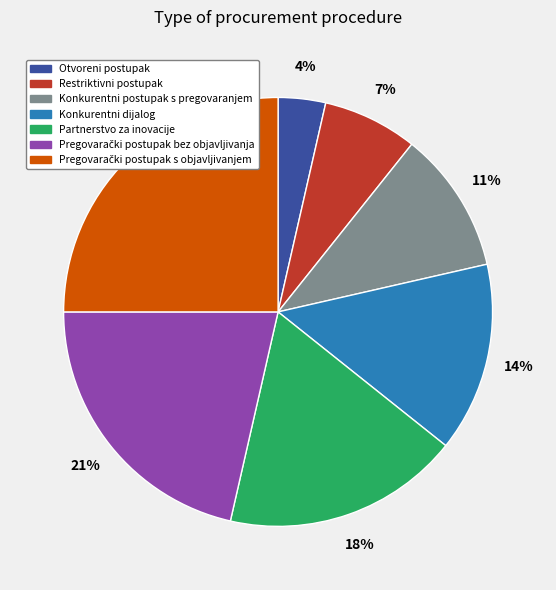

To the nearest percent, what percentage of the pie is Partnerstvo za inovacije?

18%